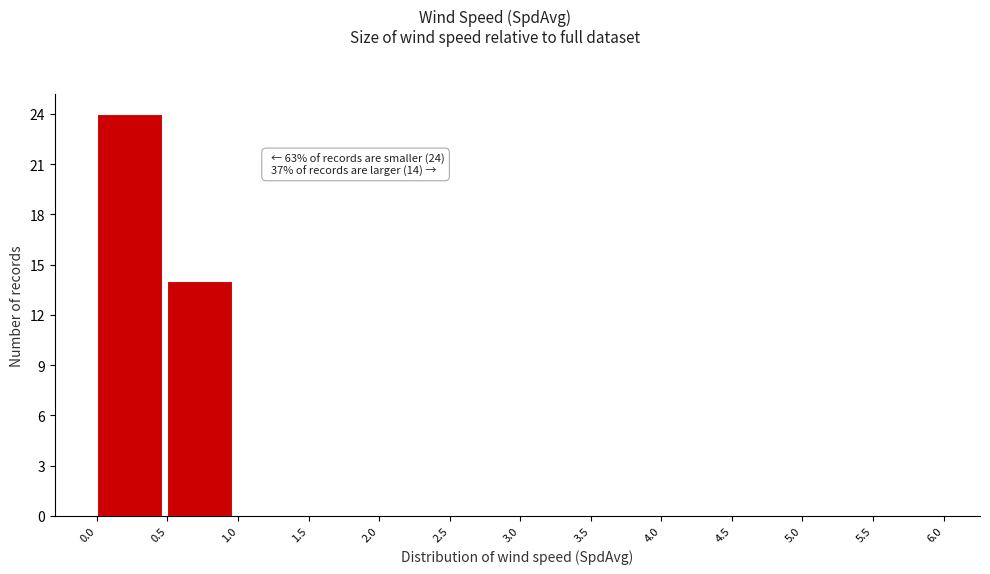

Over which range of the x-axis is the bar tallest?

0.0 to 0.5